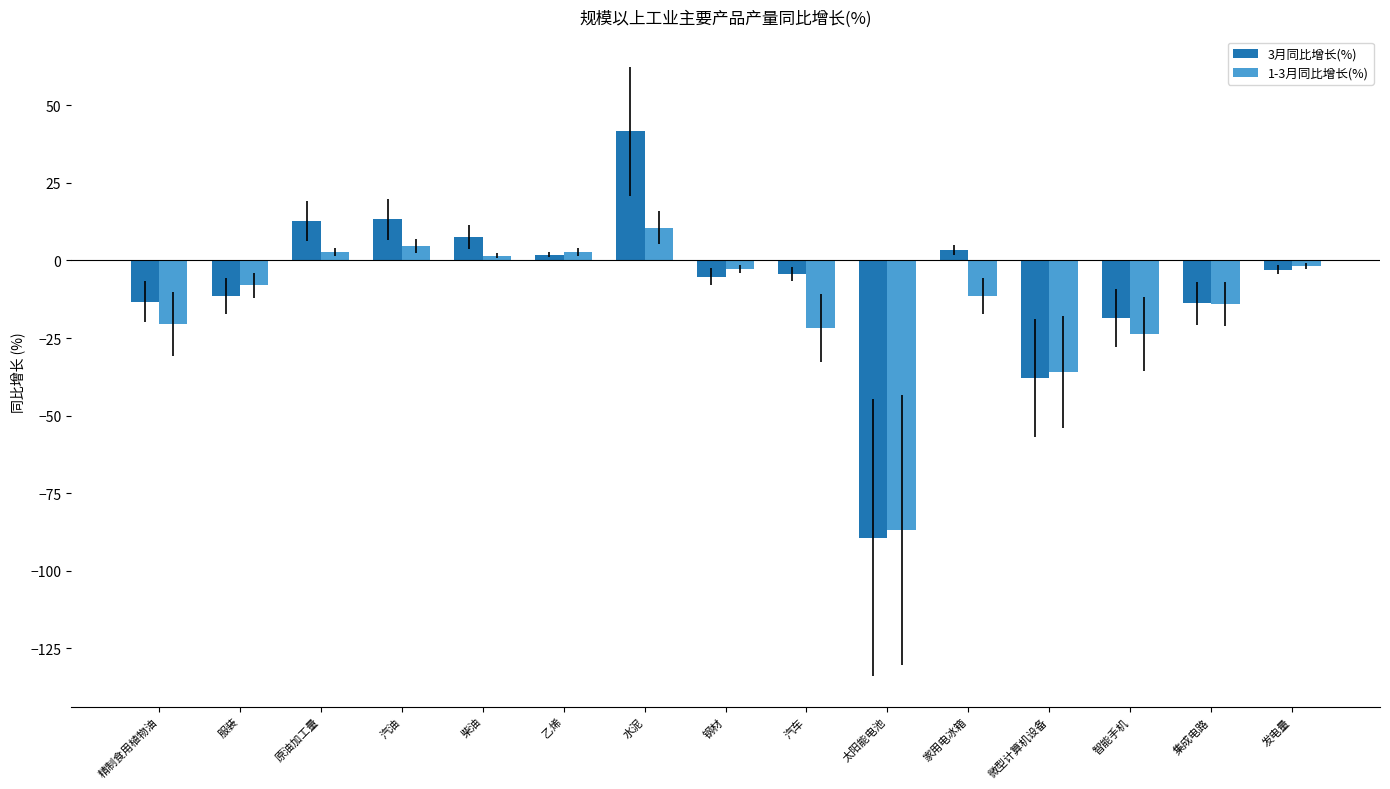

List the series in order of their peak value, lowest first.

1-3月同比增长(%), 3月同比增长(%)